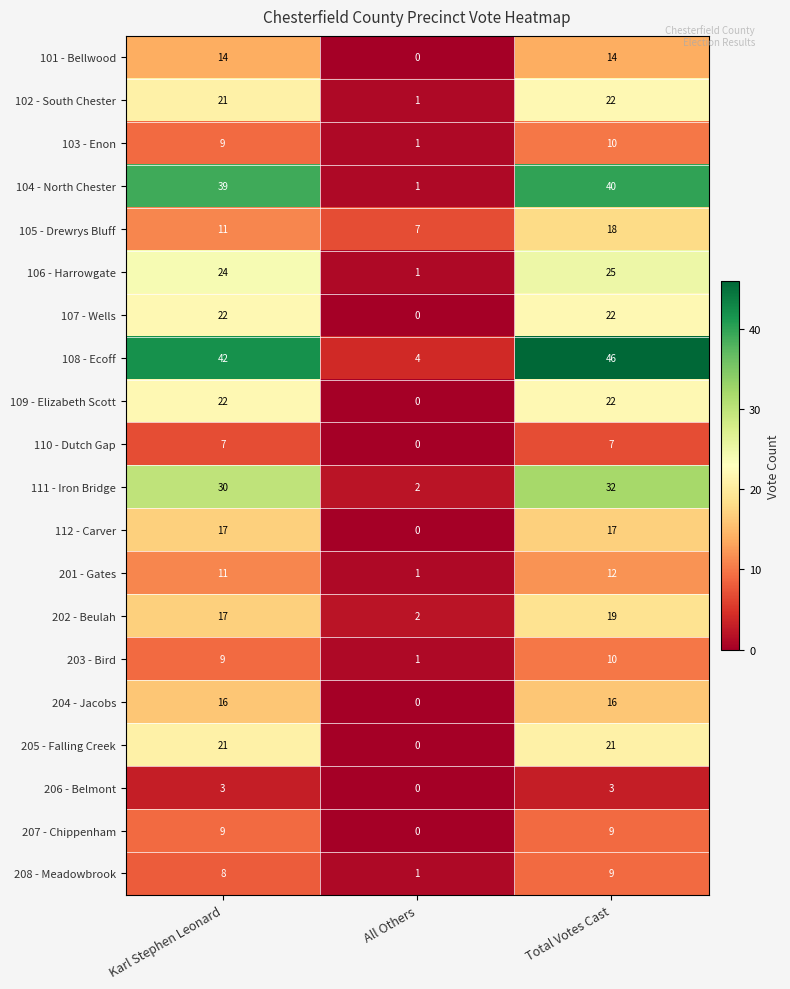

Which category has the highest value in the 106 - Harrowgate series?

Total Votes Cast